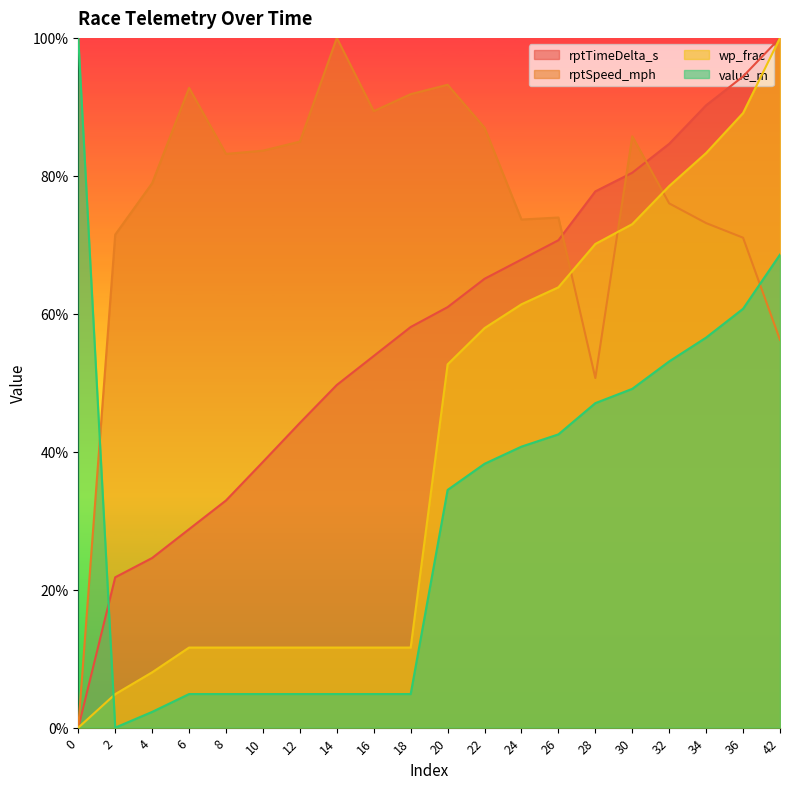

What is the spread (max minus min) of values at 26?

0.3